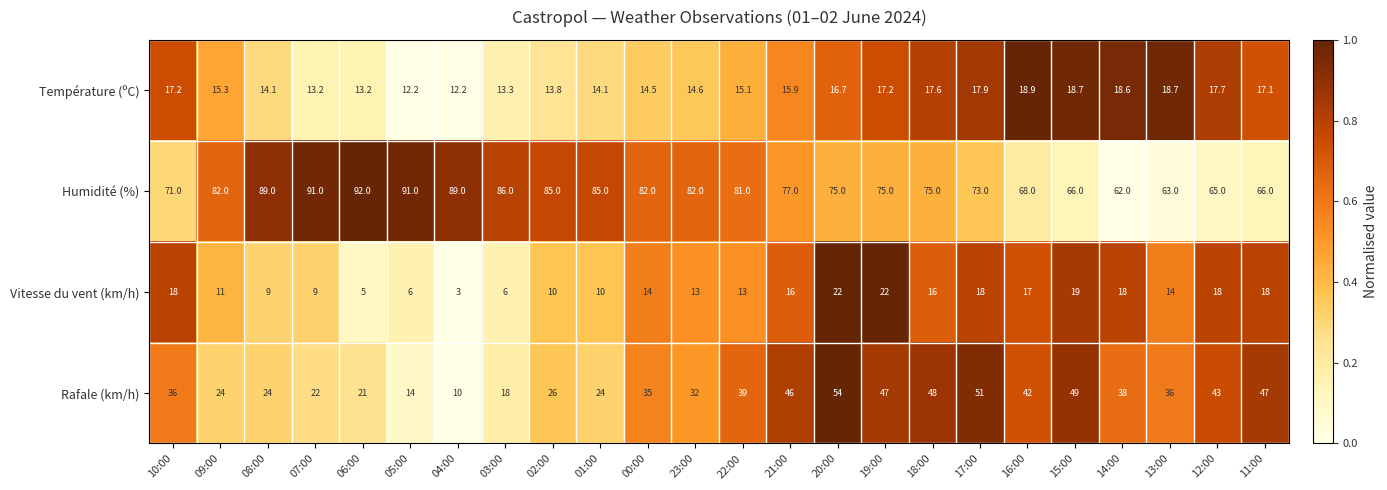

Rank the series at 23:00 from highest to lowest value.

Humidité (%), Rafale (km/h), Température (ºC), Vitesse du vent (km/h)